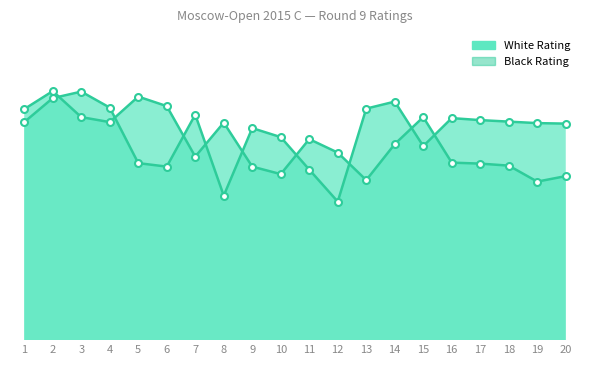

How many times do White Rating and Black Rating cross each other?

9